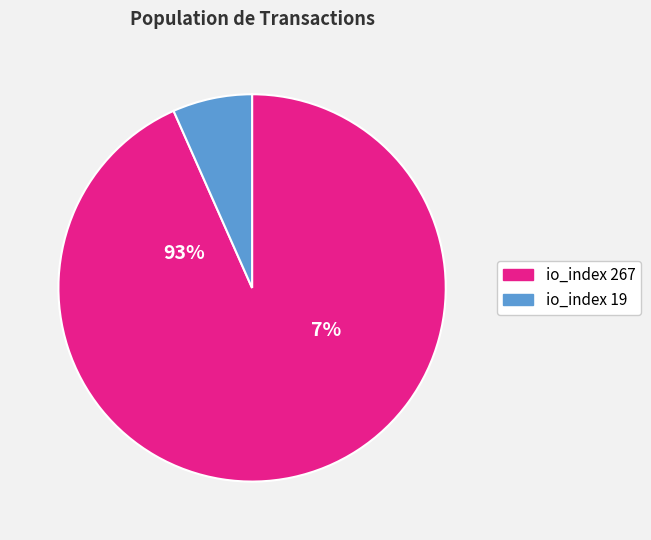

Which slice is the smallest?

io_index=19